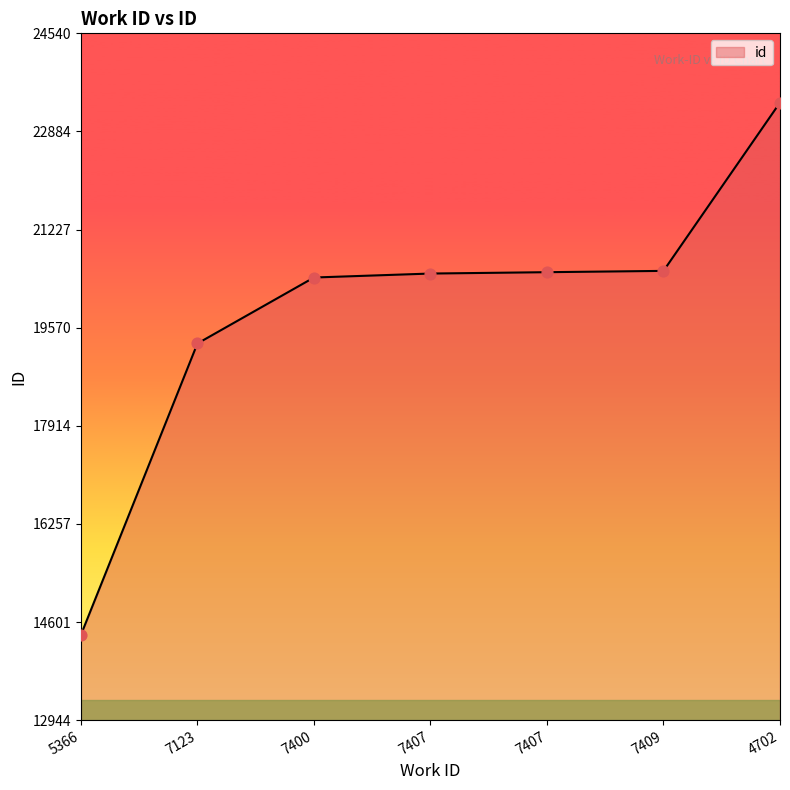

Approximately how many times larger is the value at 4702 compared to 7407?

1.1